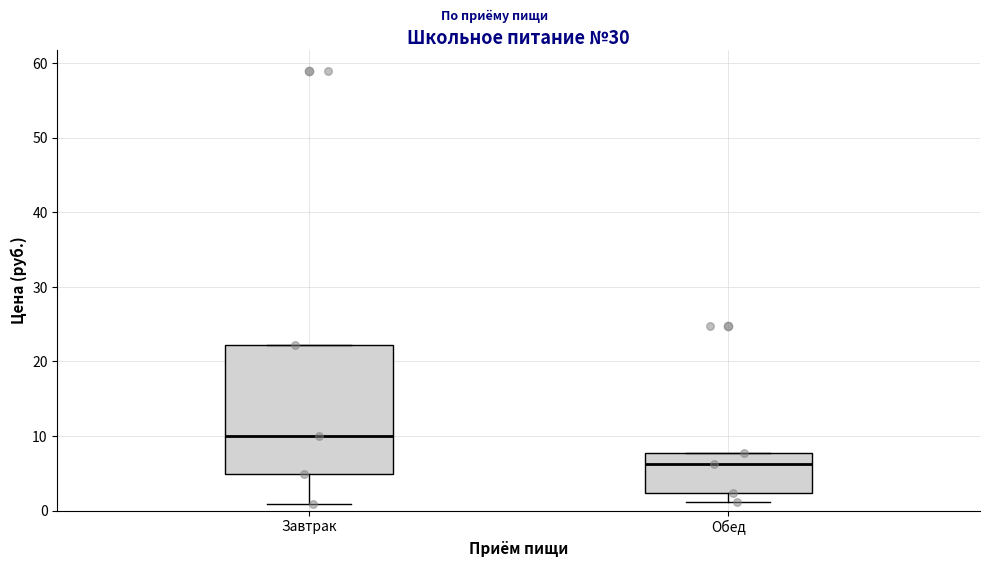

Comparing the boxes themselves (not the whiskers), which one is the tallest?

Завтрак